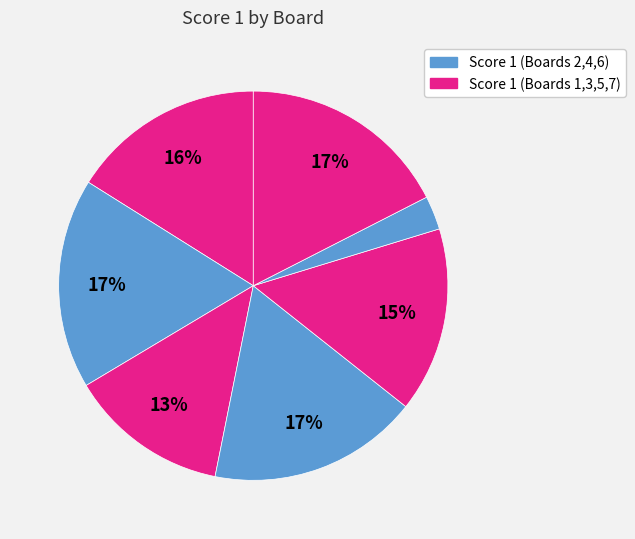

Which category has the smallest portion of the pie?

Board 6